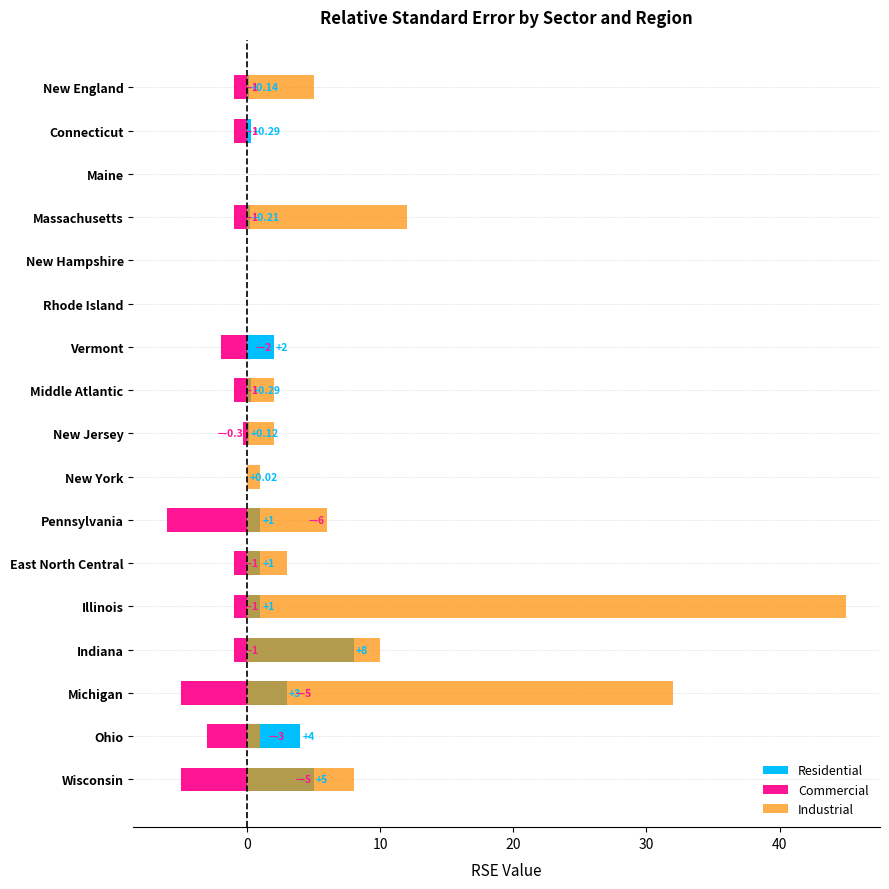

How many negative values does the Commercial series have?

13